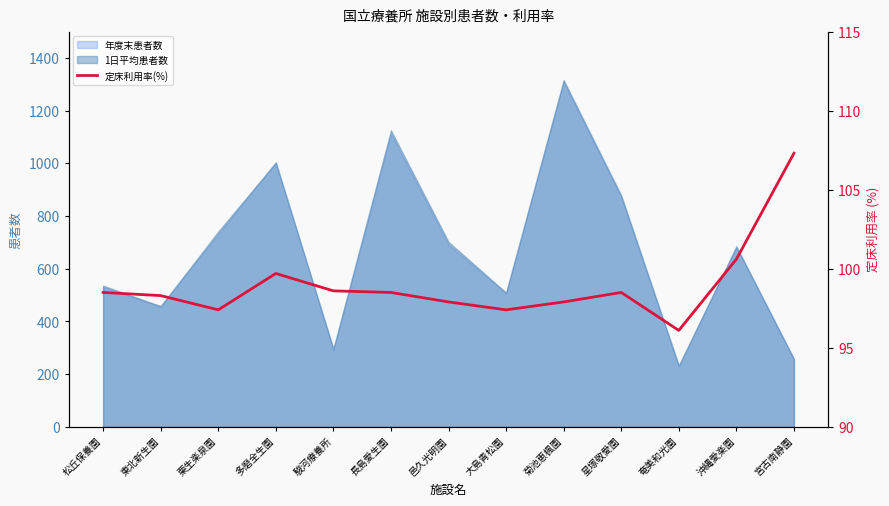

What is the minimum value shown in the chart?

96.1